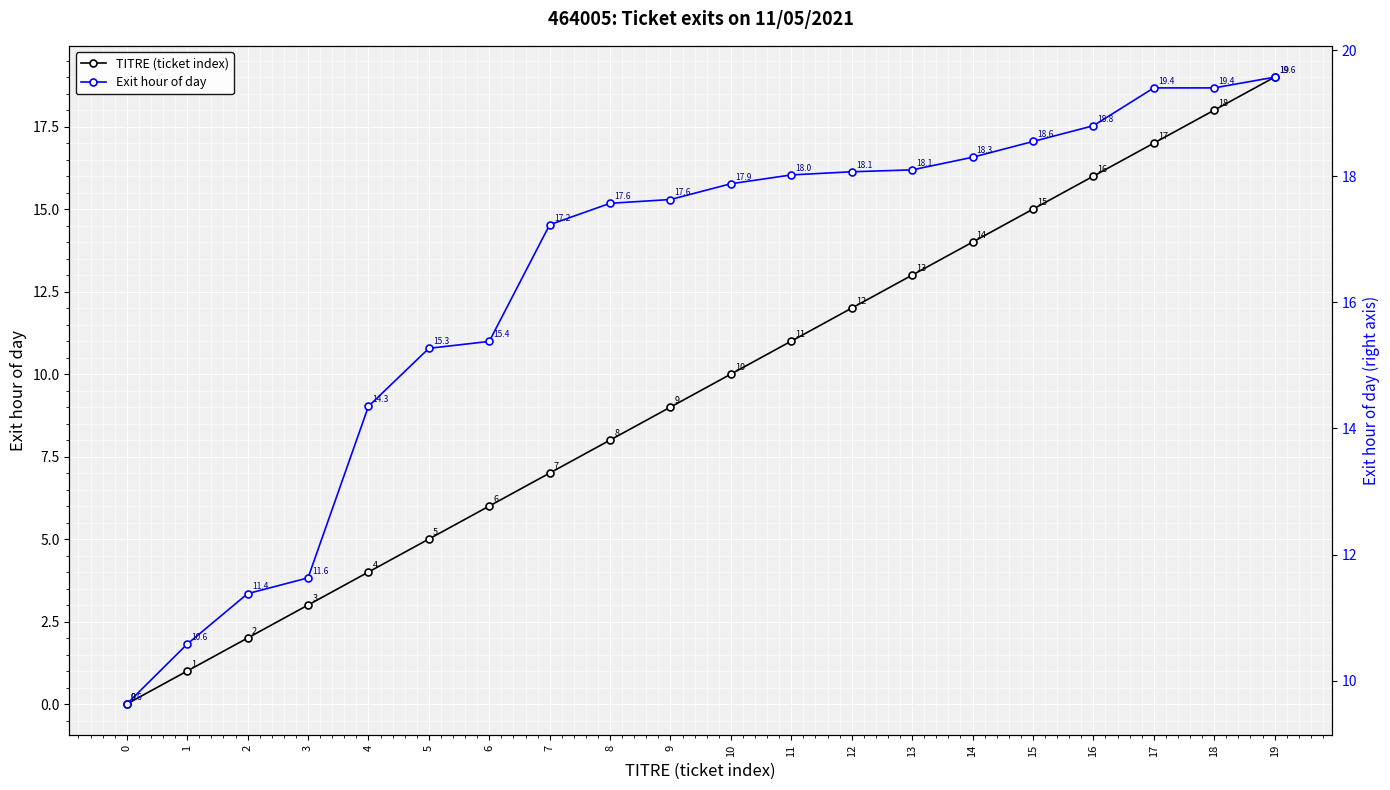

At which label is TITRE (ticket index) closest to 9?

9